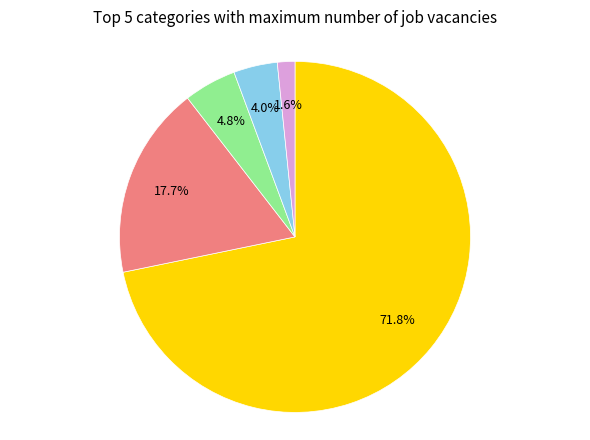

Is there a majority slice in this chart?

Yes